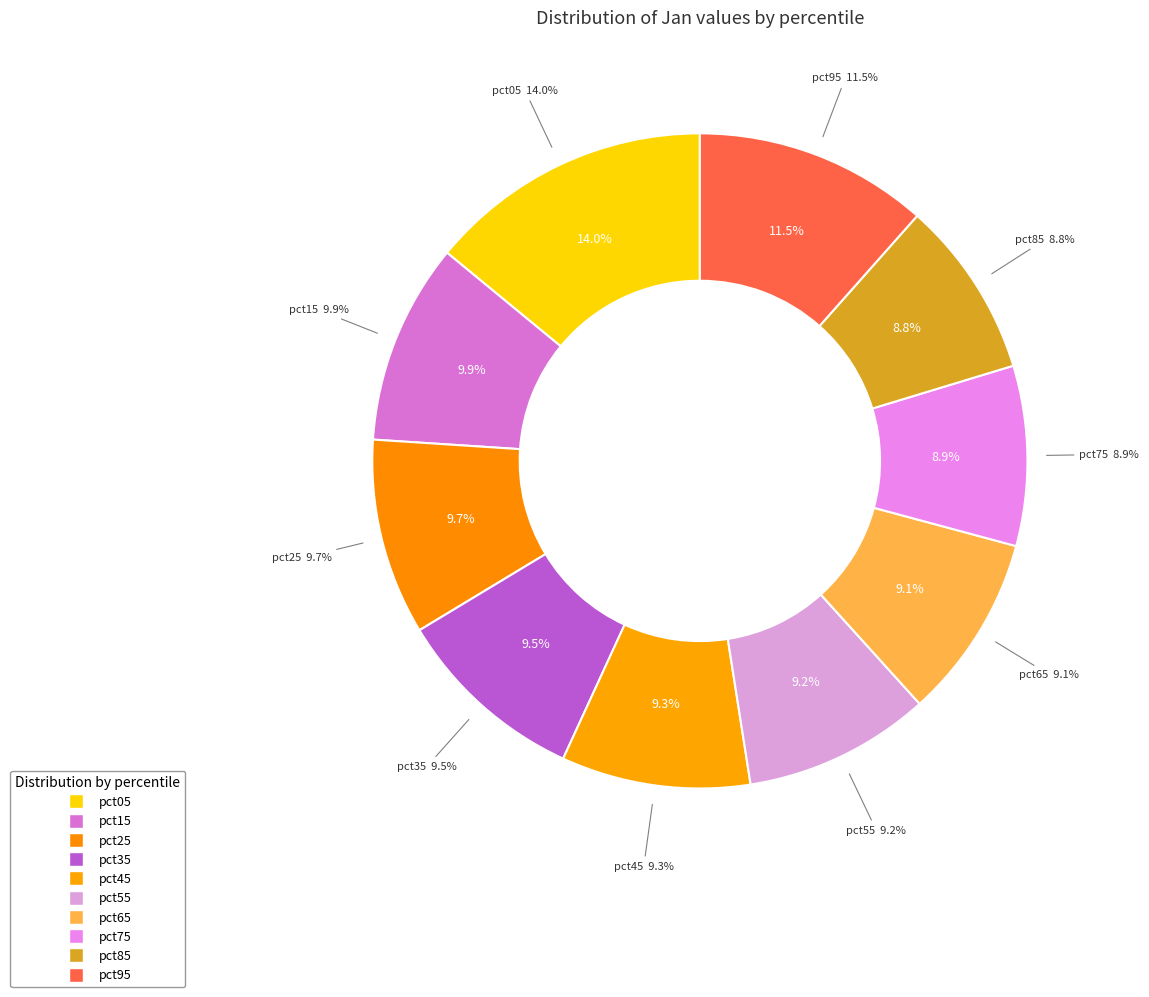

Does pct45 account for over 50% of the chart?

No